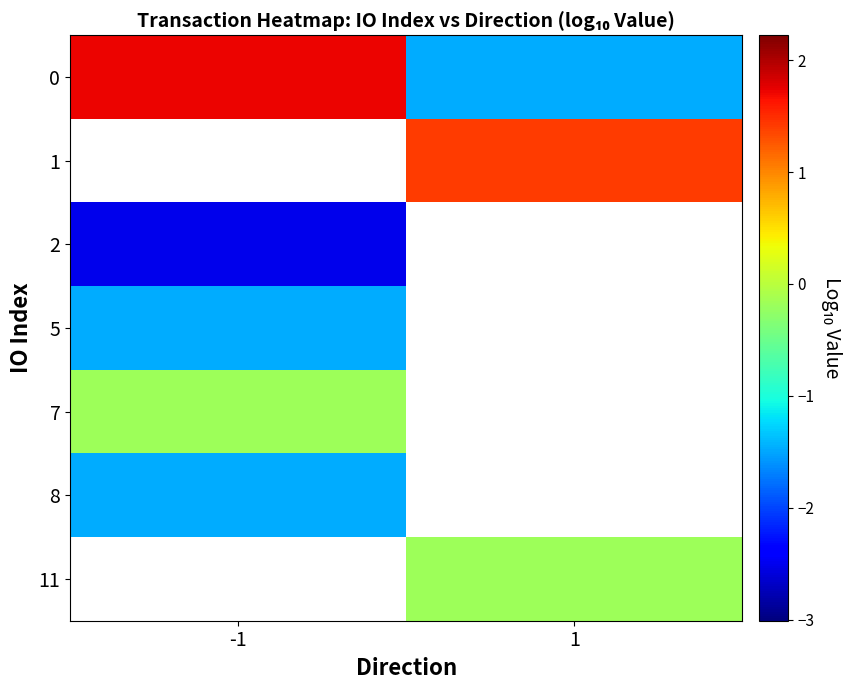

At which label does 0 reach its minimum?

1